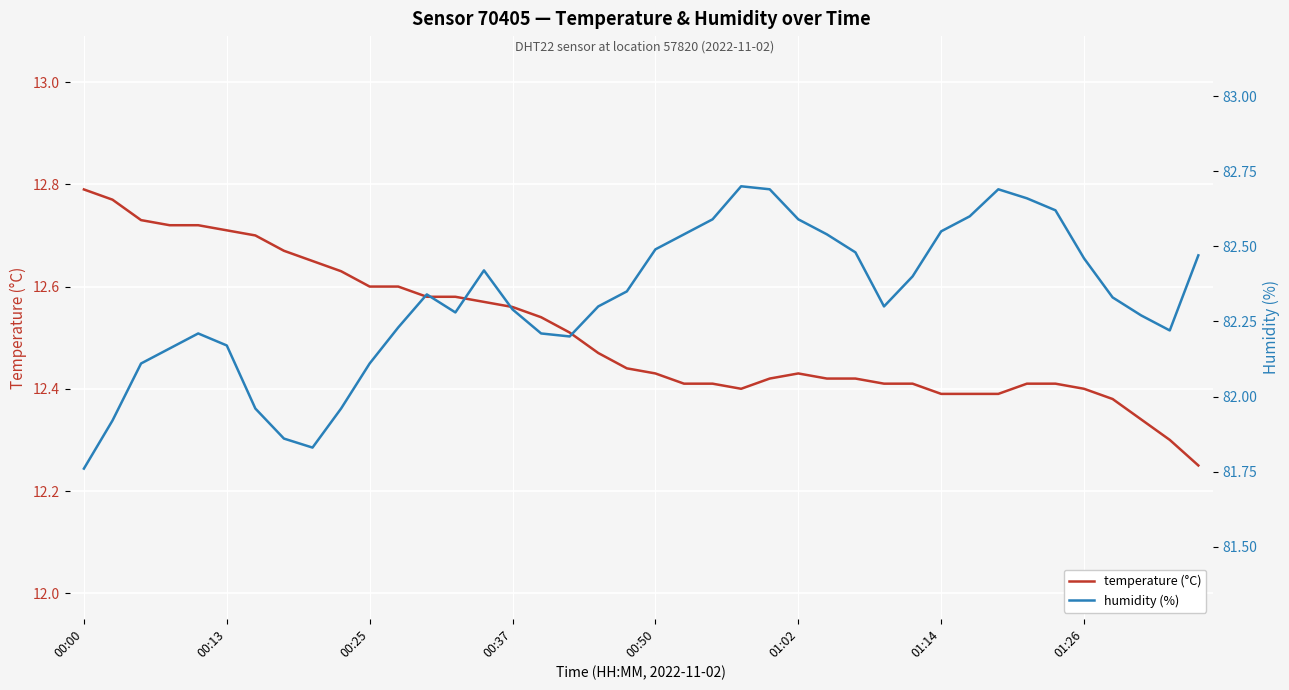

At which label is temperature (°C) closest to 12?

39